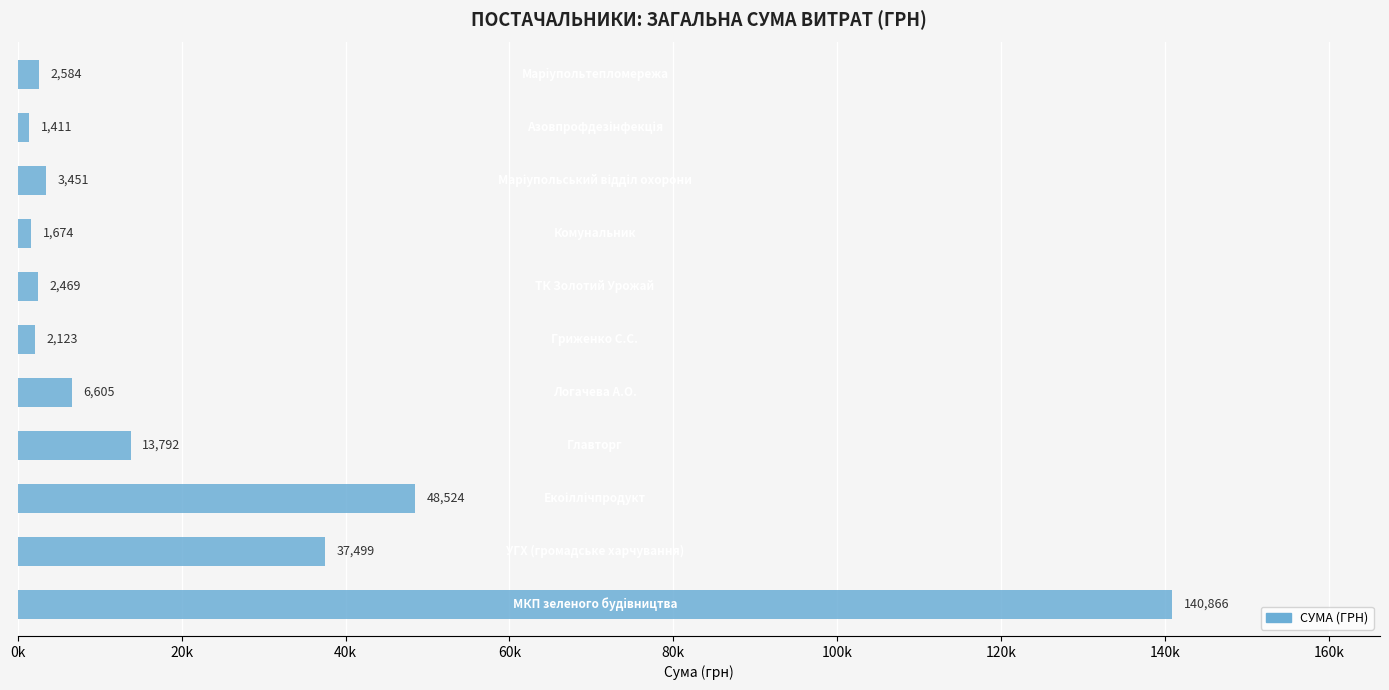

Are the bars horizontal?

Yes